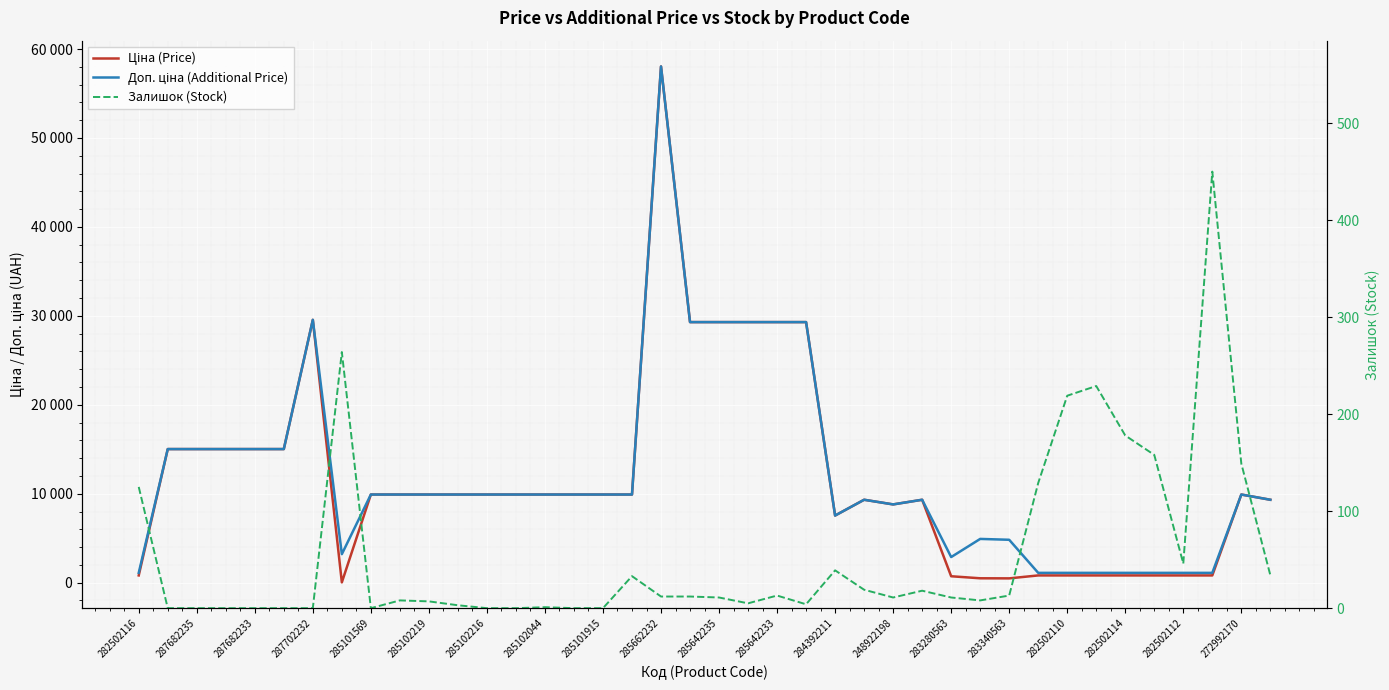

Does the chart display data point markers on the line(s)?

No